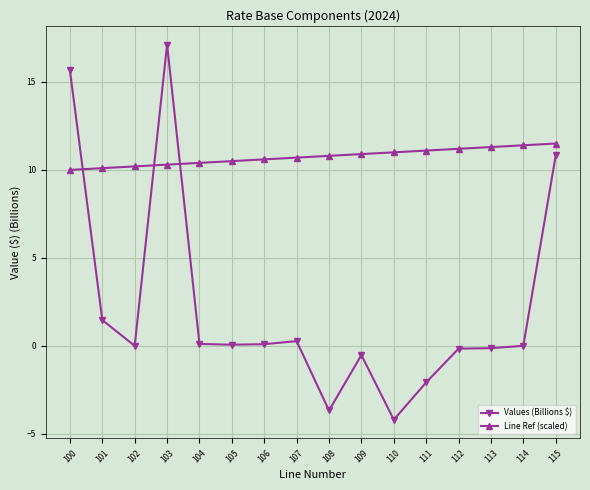

Where is the first local minimum for Values (Billions $)?

102